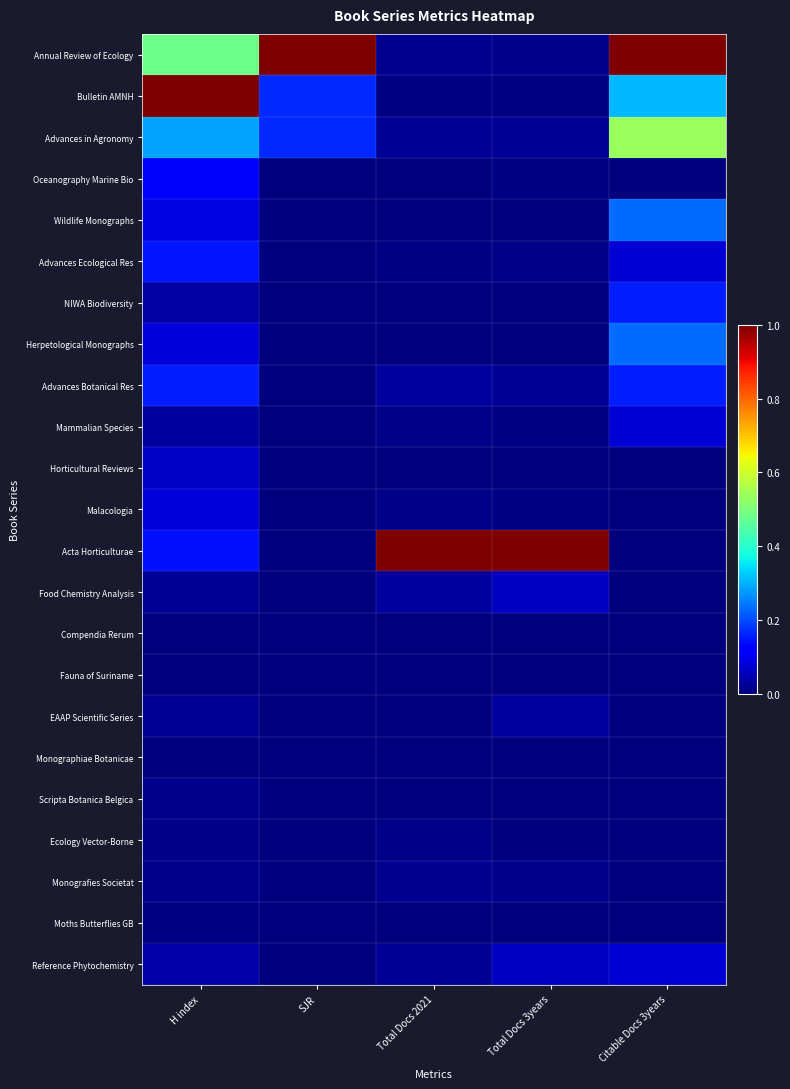

How many distinct data groups are displayed?

23